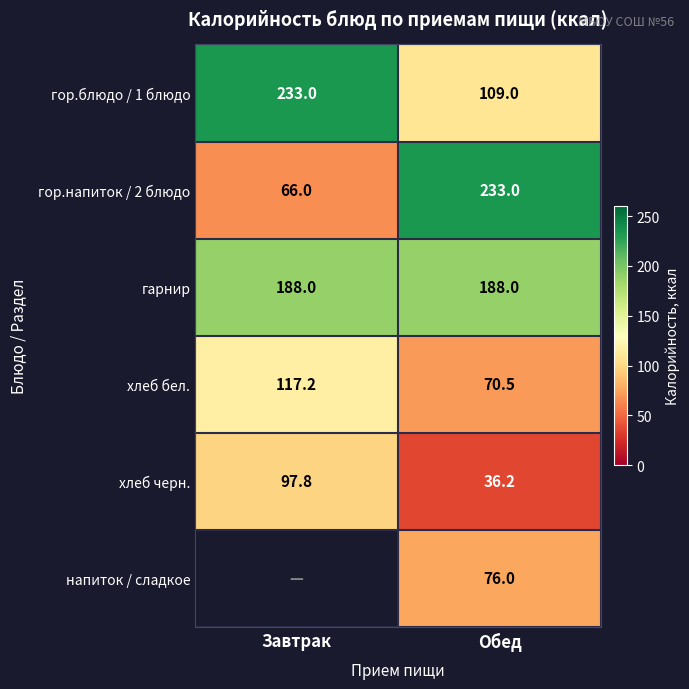

What is the spread (max minus min) of values at Обед?

196.8